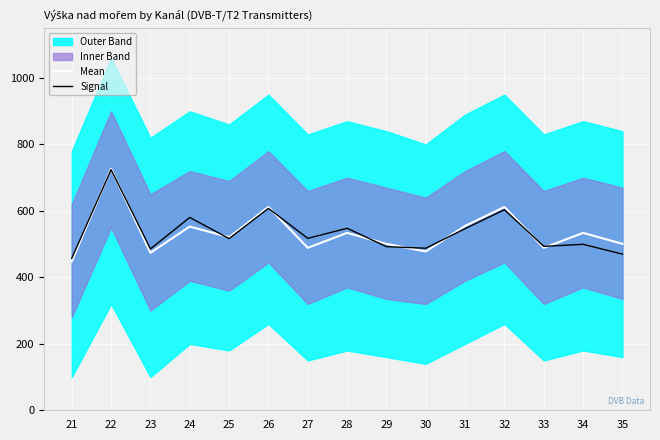

List the labels in order of Mean value, smallest first.

21, 23, 30, 27, 33, 29, 35, 25, 28, 34, 24, 31, 26, 32, 22